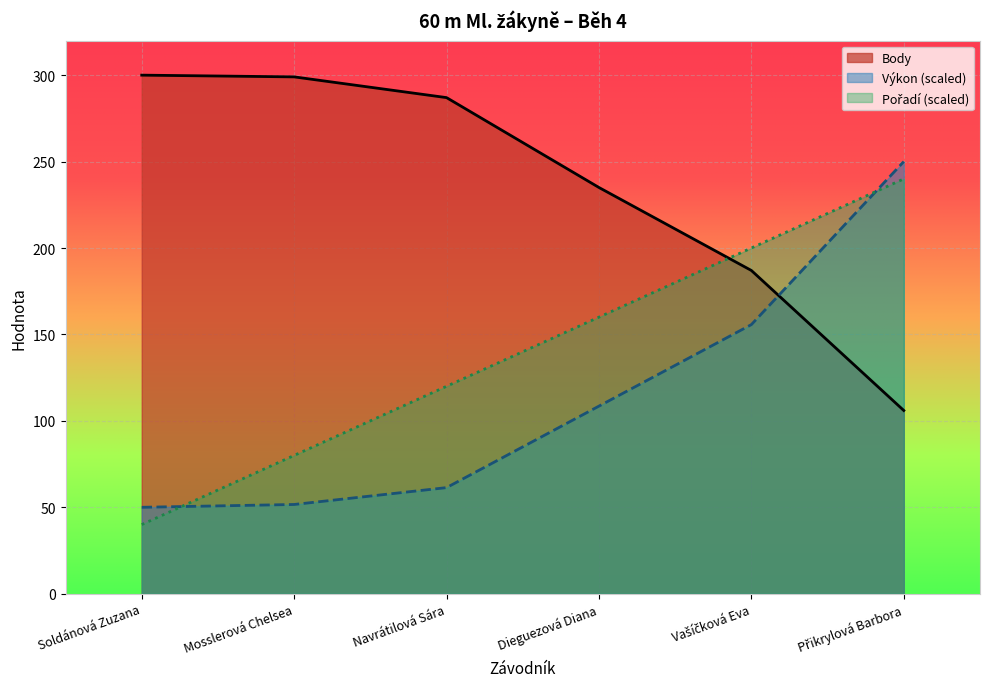

What is the difference between the second highest and second lowest values in the Výkon series?

104.1